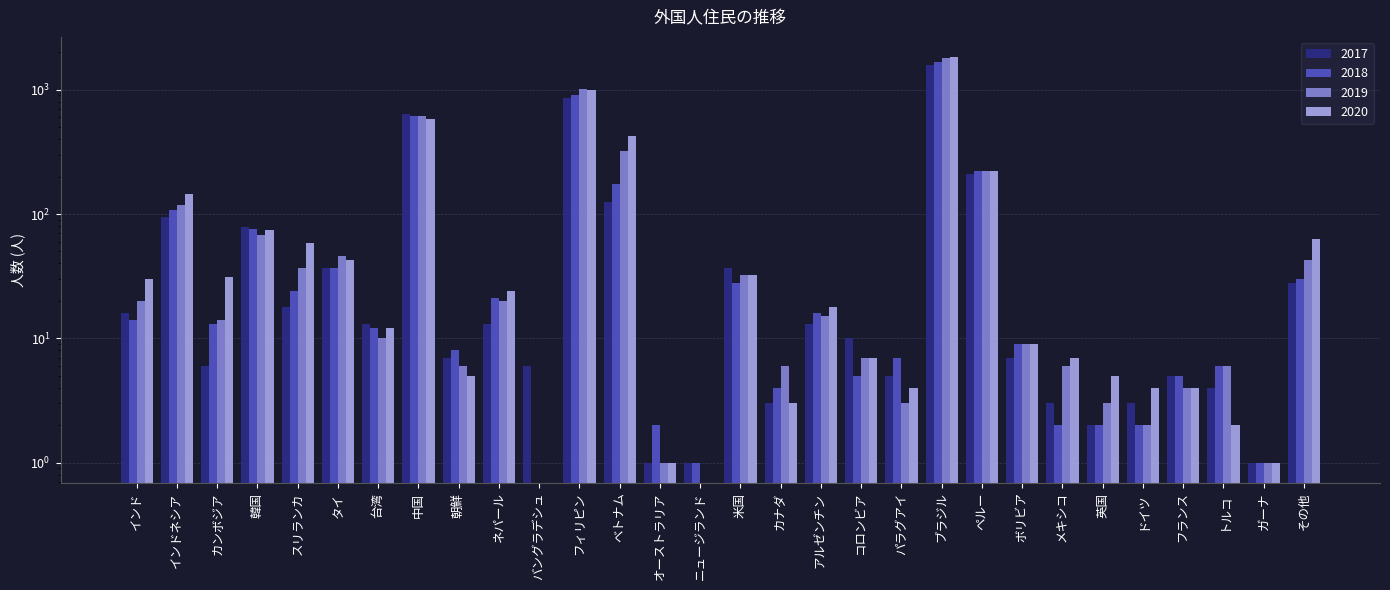

What is the label of the 5th bar from the left?

スリランカ